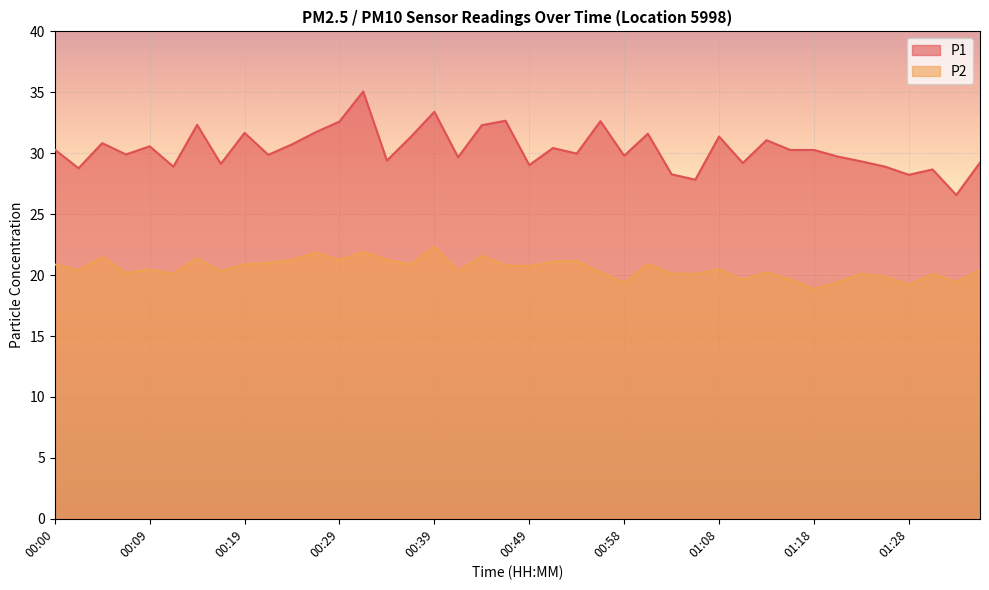

Reading left to right, extract all data points from this chart.

P1: 00:00=30.3	00:02=28.8	00:04=30.8	00:07=29.9	00:09=30.6	00:12=28.9	00:14=32.3	00:17=29.1	00:19=31.7	00:22=29.9	00:24=30.7	00:26=31.7	00:29=32.6	00:31=35.1	00:34=29.4	00:36=31.3	00:39=33.4	00:41=29.7	00:44=32.3	00:46=32.7	00:49=29.0	00:51=30.4	00:53=30.0	00:56=32.6	00:58=29.8	01:01=31.6	01:03=28.3	01:06=27.8	01:08=31.4	01:11=29.2	01:13=31.1	01:16=30.3	01:18=30.3	01:21=29.7	01:23=29.3	01:25=28.9	01:28=28.2	01:30=28.7	01:33=26.6	01:35=29.2
P2: 00:00=20.9	00:02=20.4	00:04=21.5	00:07=20.2	00:09=20.5	00:12=20.1	00:14=21.4	00:17=20.3	00:19=20.9	00:22=21.0	00:24=21.2	00:26=21.9	00:29=21.2	00:31=21.9	00:34=21.3	00:36=20.9	00:39=22.3	00:41=20.3	00:44=21.6	00:46=20.8	00:49=20.7	00:51=21.1	00:53=21.2	00:56=20.2	00:58=19.4	01:01=20.9	01:03=20.1	01:06=20.1	01:08=20.5	01:11=19.6	01:13=20.2	01:16=19.6	01:18=18.9	01:21=19.4	01:23=20.1	01:25=19.9	01:28=19.2	01:30=20.1	01:33=19.4	01:35=20.4